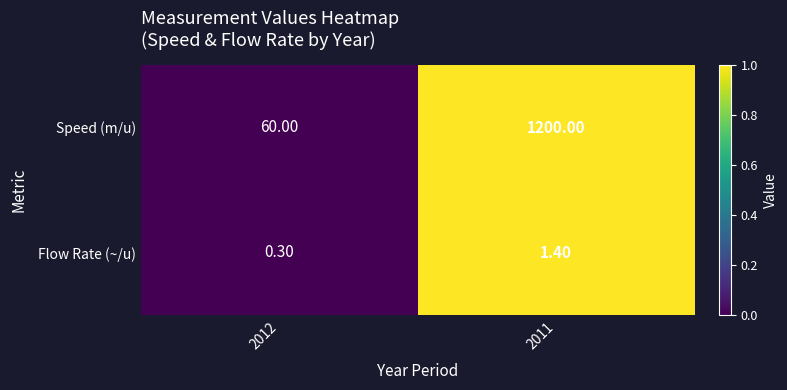

Which series has the widest spread of values?

Speed (m/u)